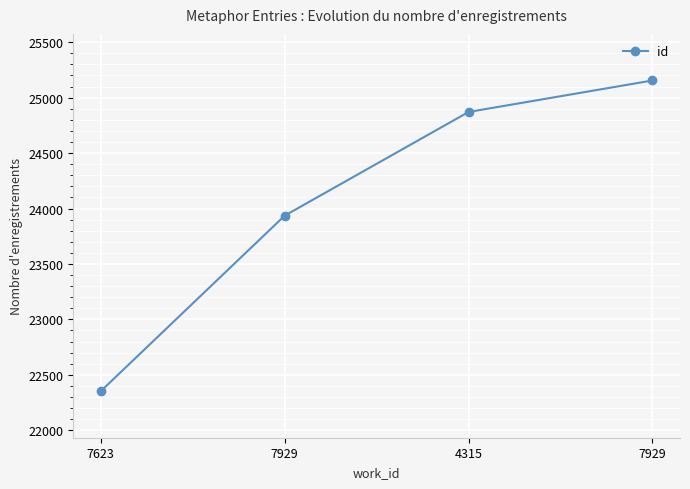

Does the chart display data point markers on the line(s)?

Yes